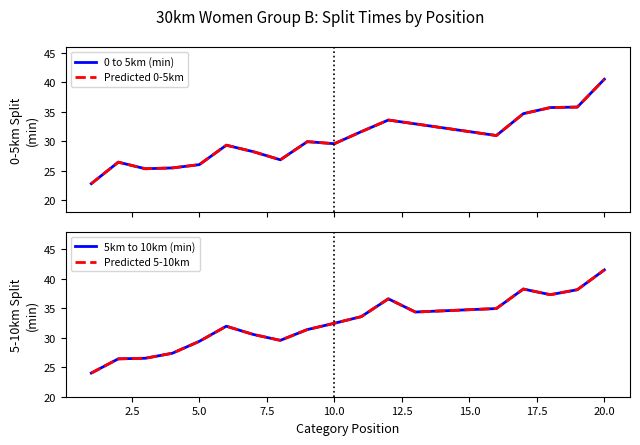

What is the maximum value shown in the chart?

41.5